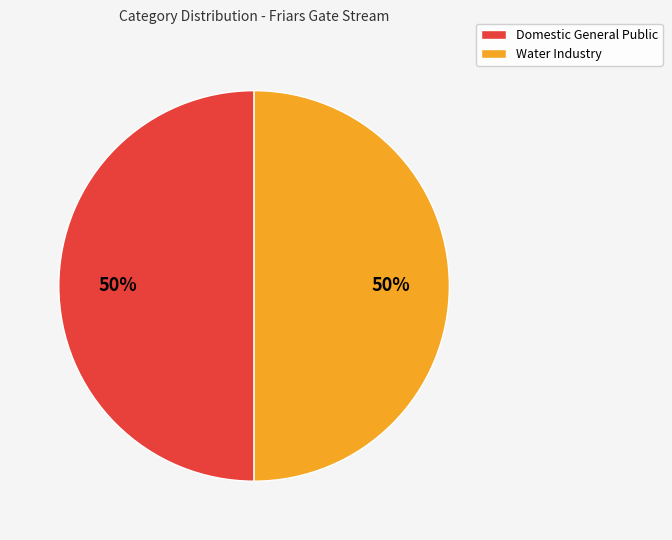

To the nearest percent, what is the combined percentage of Domestic General Public and Water Industry?

100%